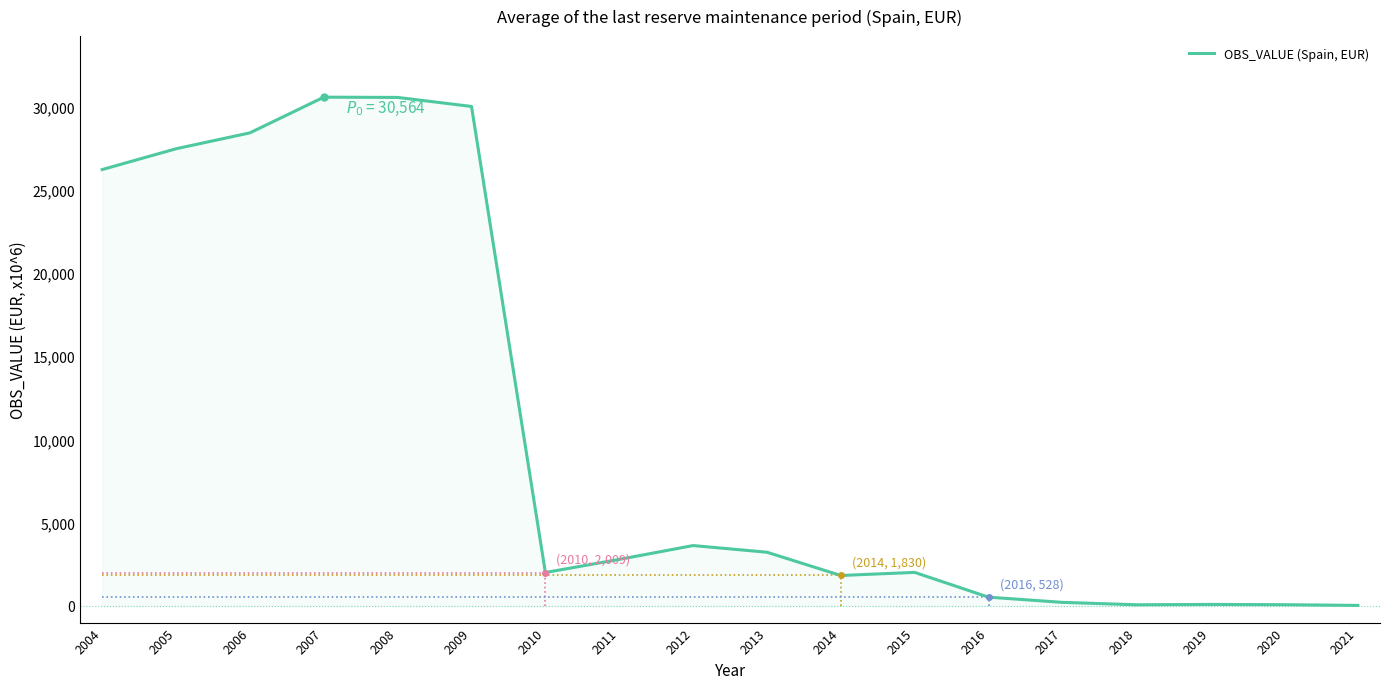

What is the sum of the values at 2013 and 2007?

33791